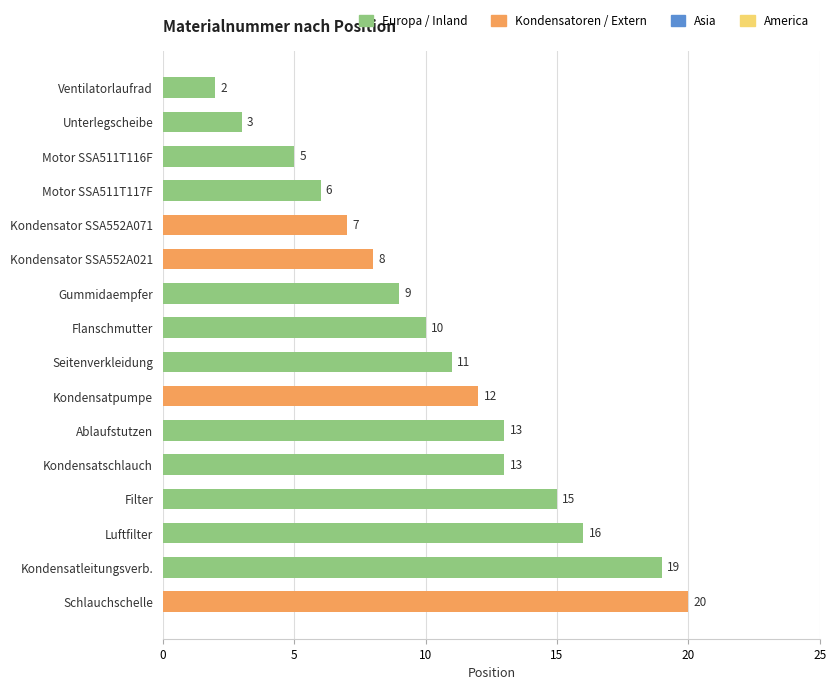

What is the greatest value displayed?

20